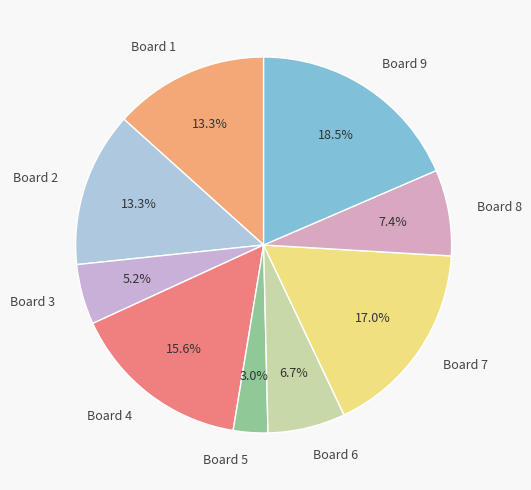

How many slices are in this pie chart?

9